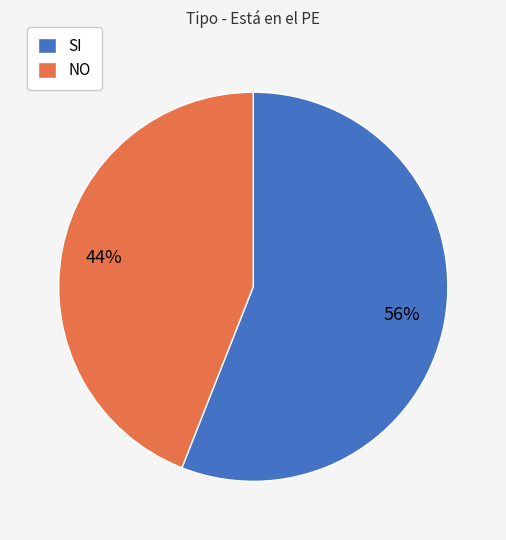

Approximately how many times larger is the value at SI compared to NO?

1.3